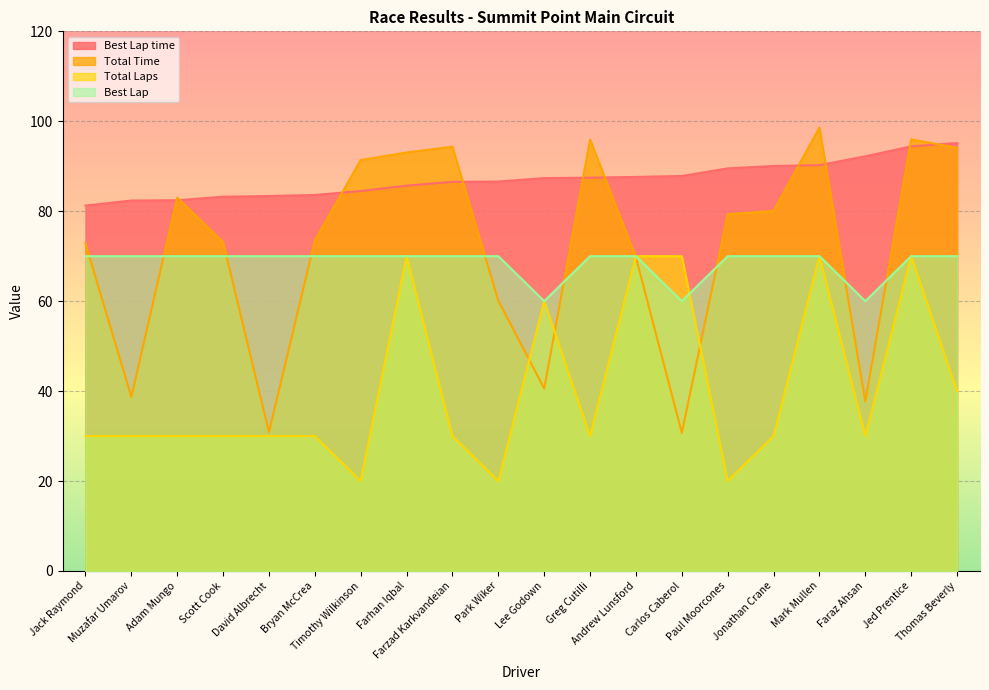

What is the highest value of the Total Time series?

98.6